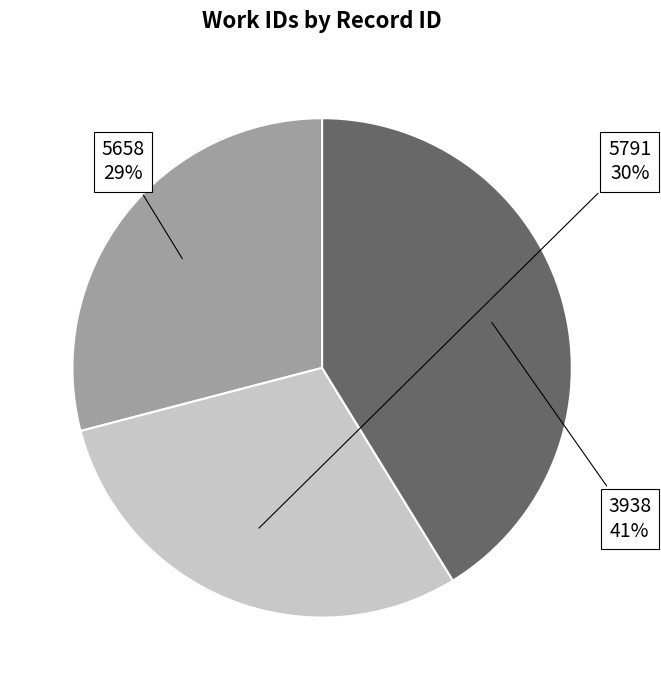

Is it true that 5791 is 30% of the pie?

True